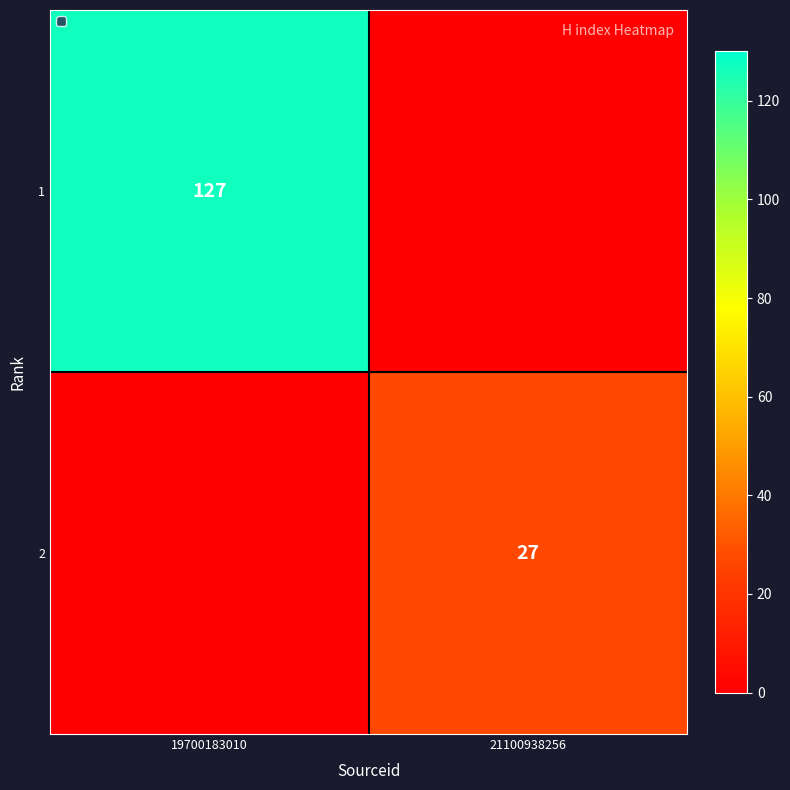

True or false: 2 has a value of 27 at 21100938256.

True